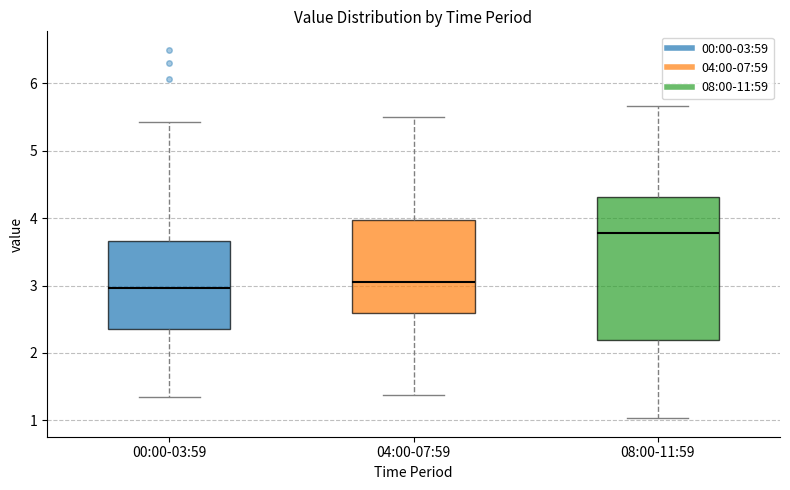

Which box's median line is the highest?

08:00-11:59